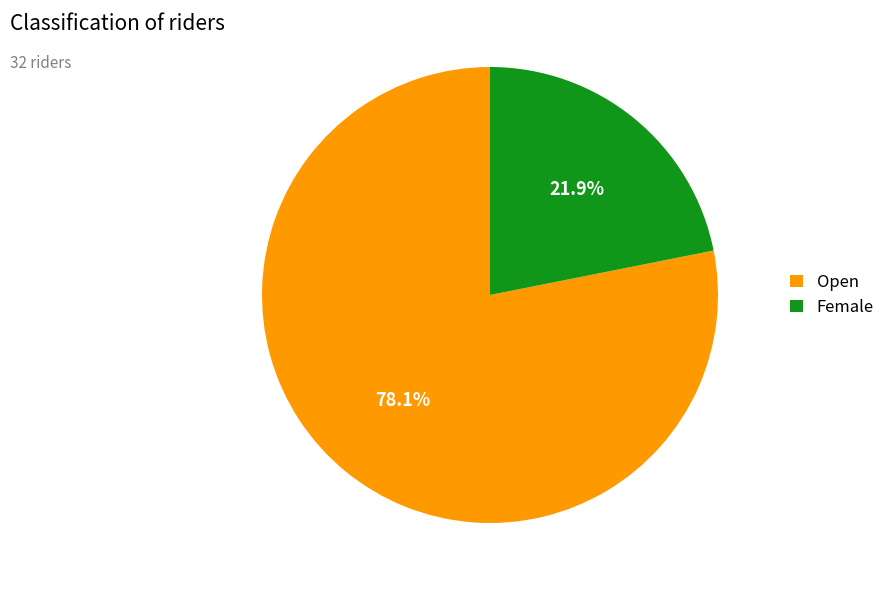

What percentage is the Female slice, to the nearest percent?

22%